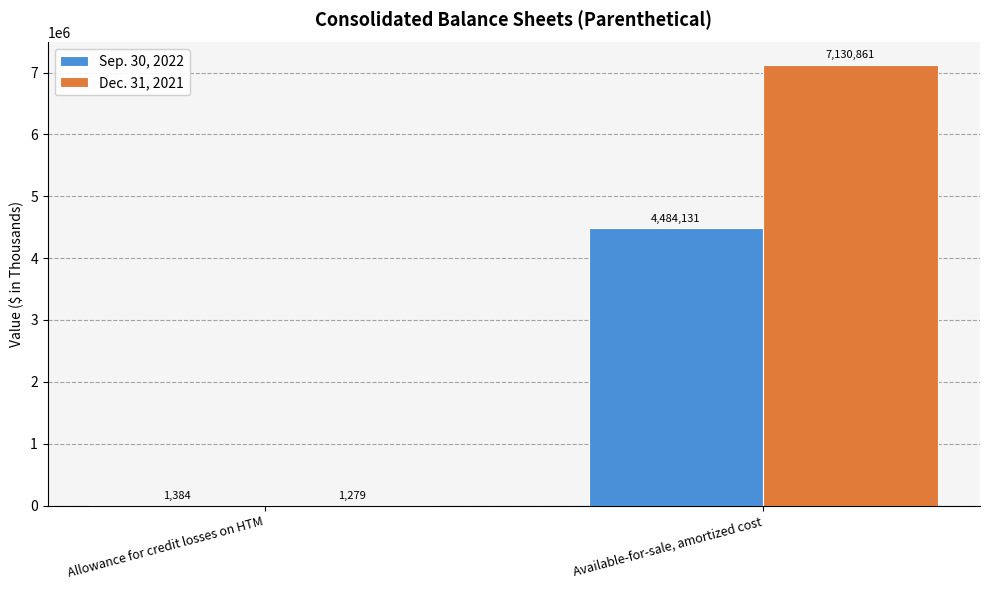

Where is Sep. 30, 2022 nearest to the value 2242757?

Allowance for credit losses on HTM